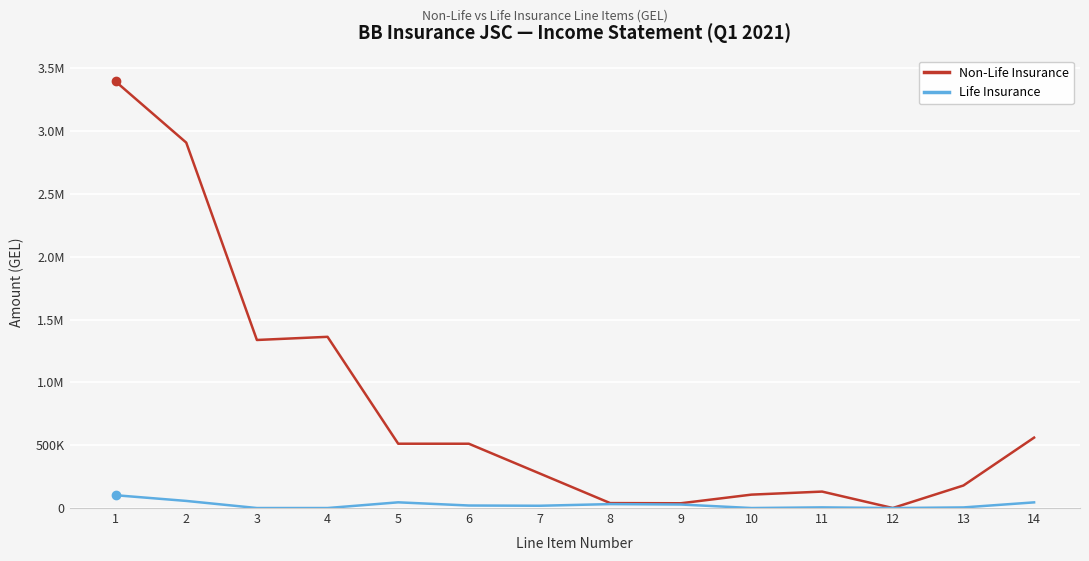

What are all the series names shown in the legend?

Non-Life Insurance, Life Insurance